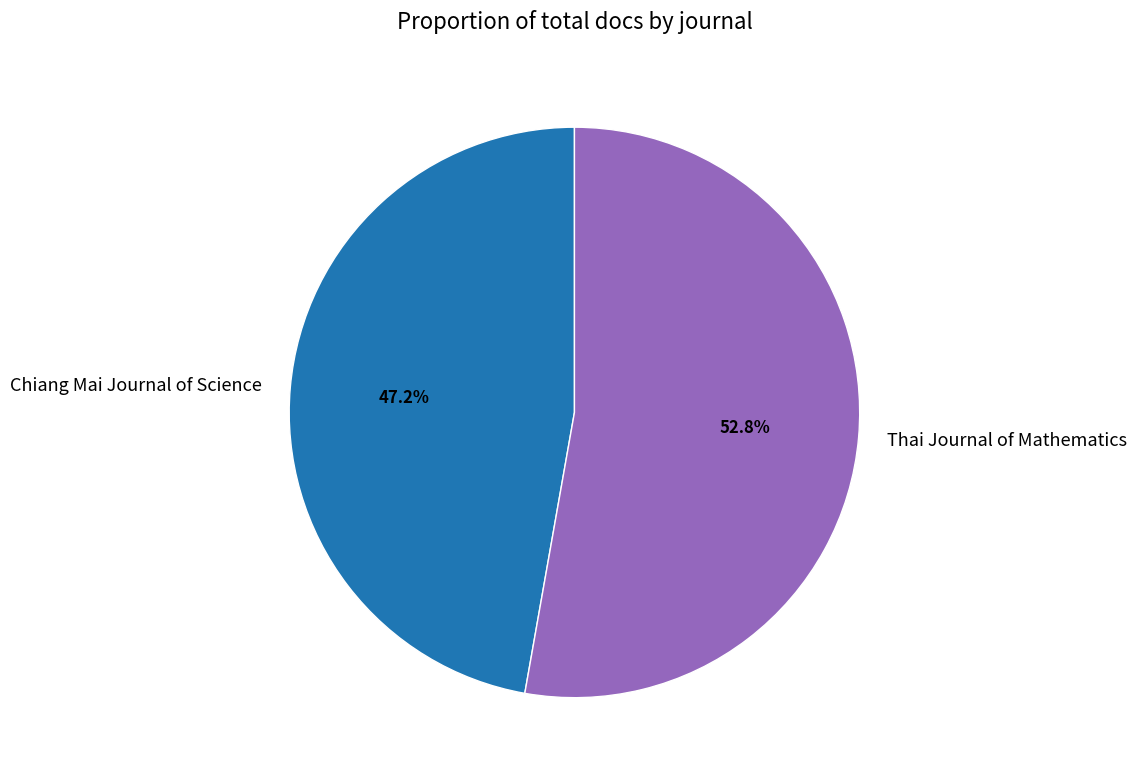

Is Chiang Mai Journal of Science the majority of the pie?

No